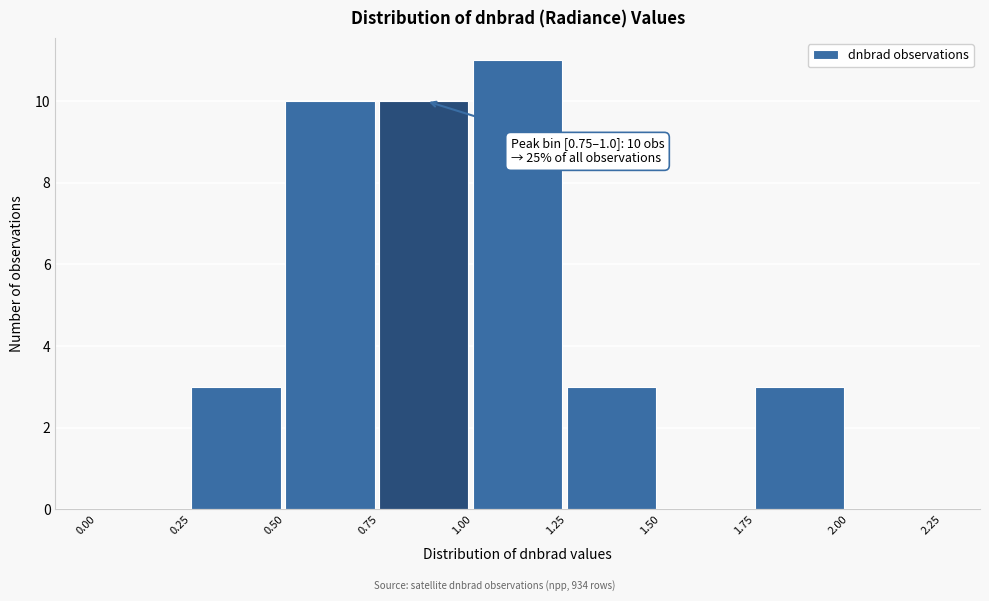

Which range on the x-axis has the tallest bar?

1.00 to 1.25